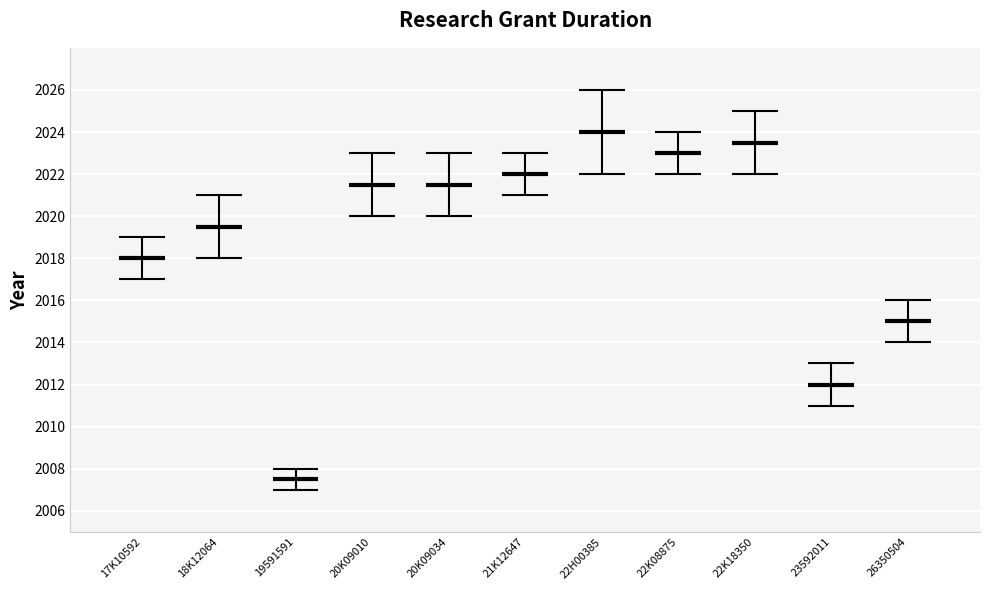

Which category has the highest value across all series?

22H00385